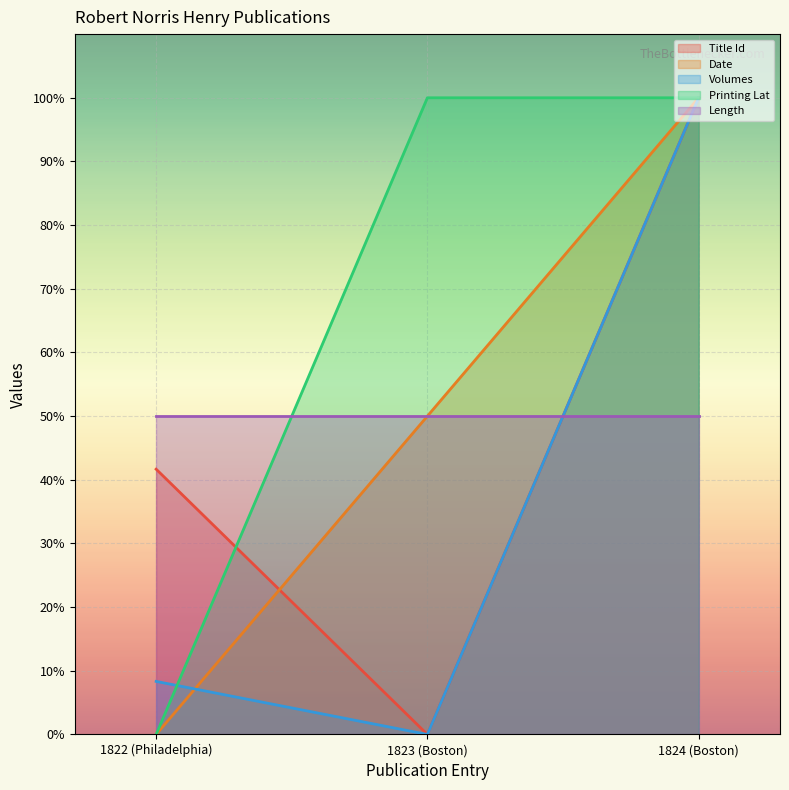

The value of Printing Lat at 1823 (Boston) is 100.0. True or false?

True